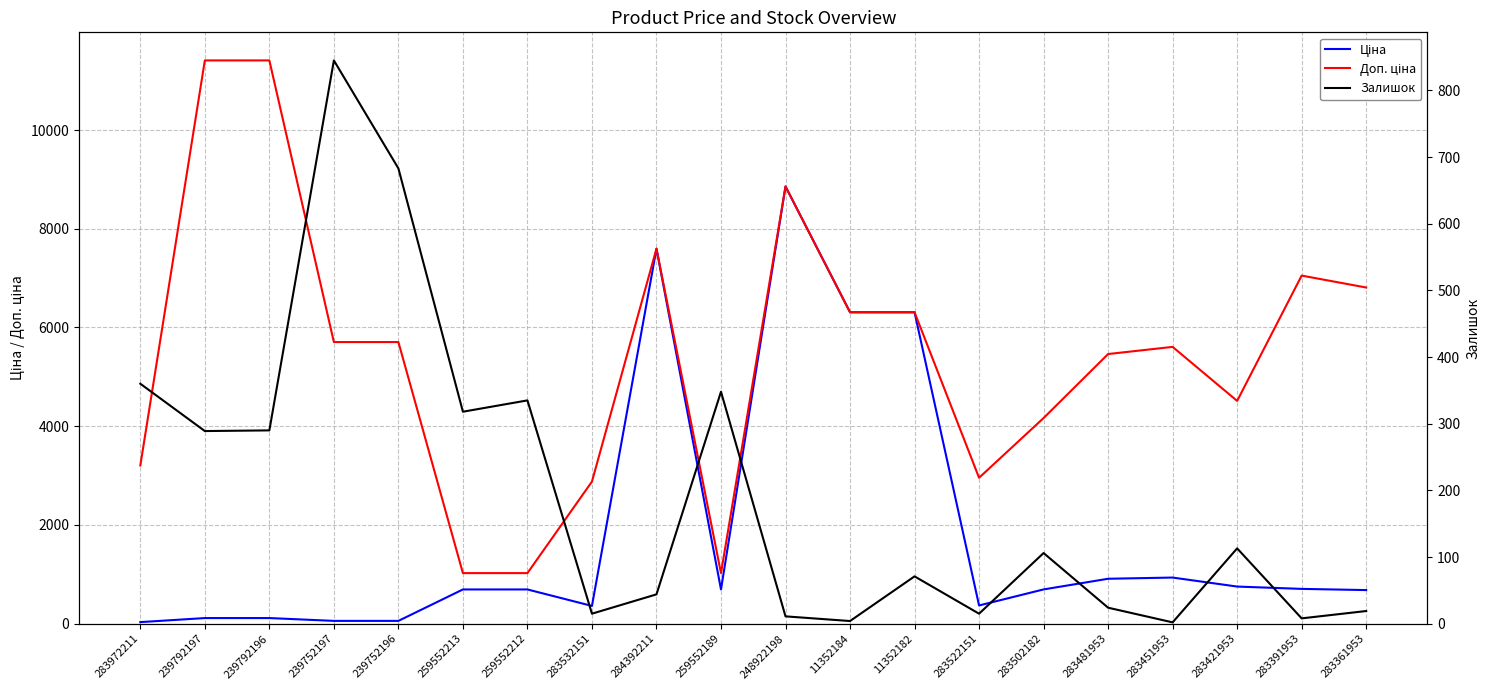

Where does the Ціна series first go above 693?

259552213